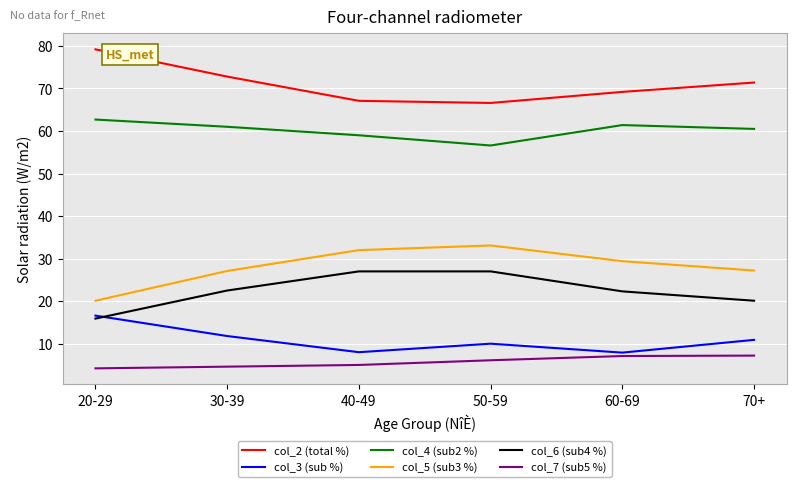

True or false: col_5 (sub3 %) and col_7 (sub5 %) intersect in this chart.

False